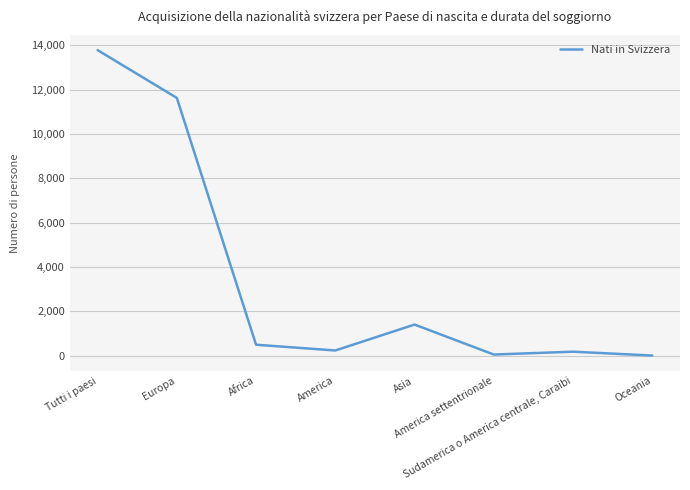

How many categories are shown in the chart?

8